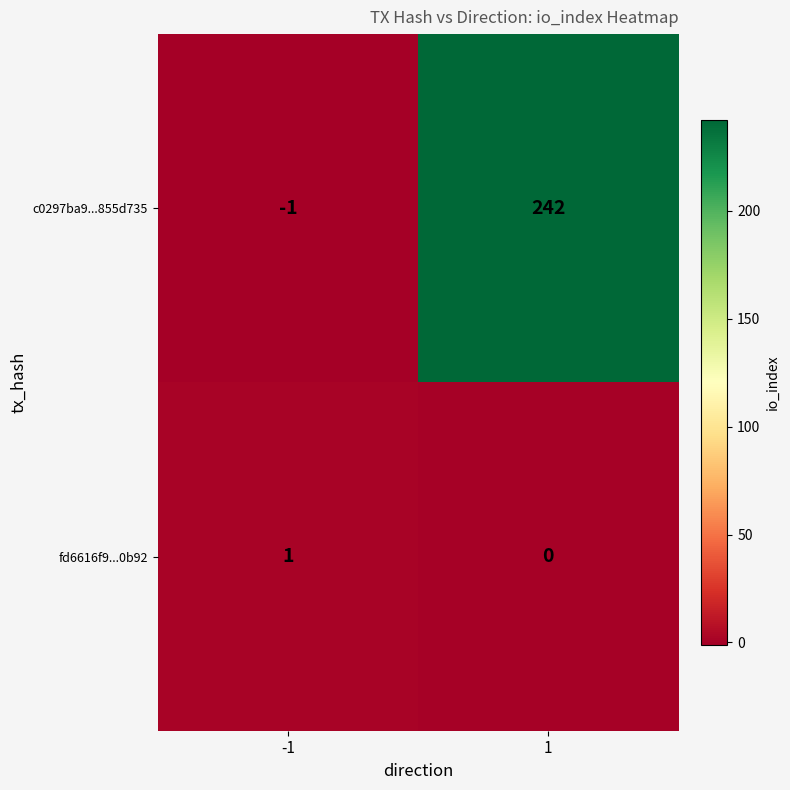

Between -1 and 1, which series saw the biggest shift?

c0297ba9...855d735